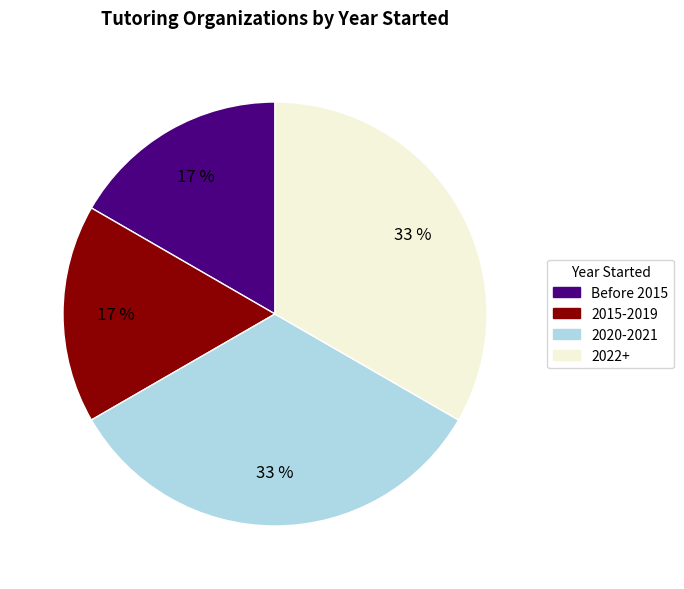

Is there any slice that represents more than half of the pie?

No